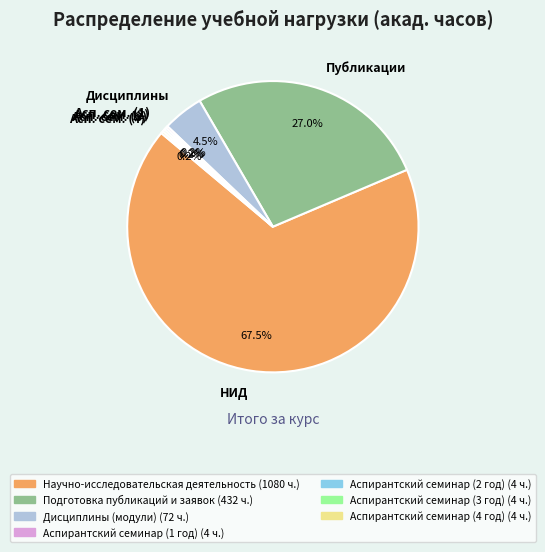

Between Дисциплины and НИД, which is larger?

НИД